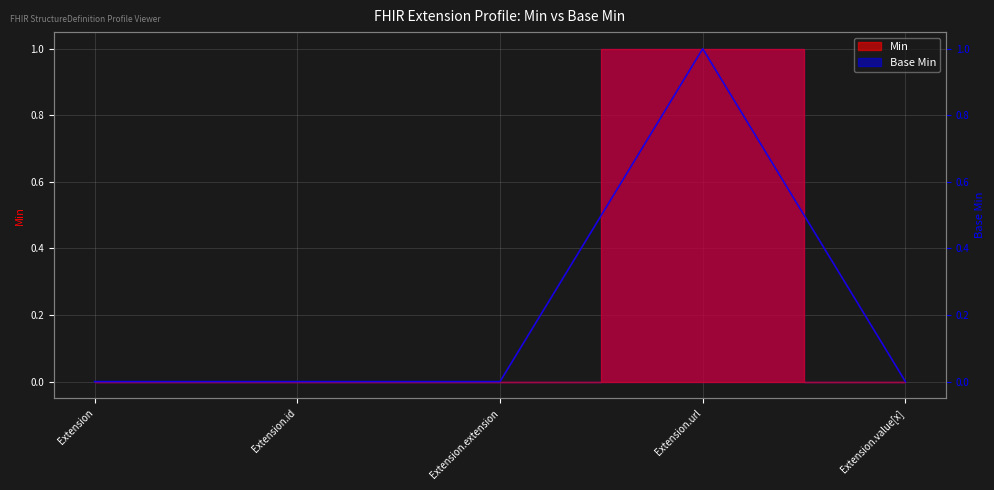

Reading left to right, list all the values displayed in this chart.

Extension=0	Extension.id=0	Extension.extension=0	Extension.url=1	Extension.value[x]=0